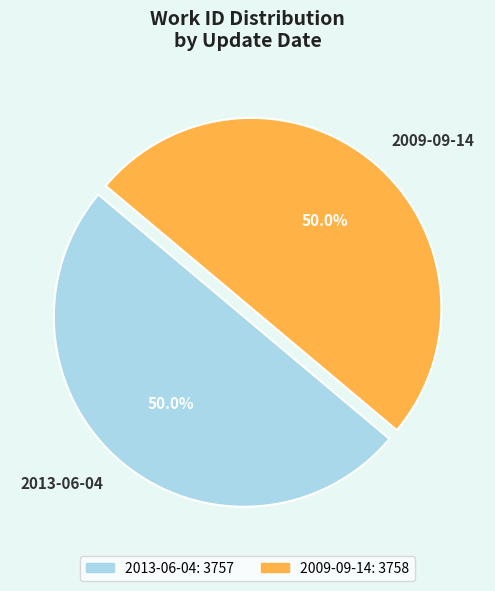

Is the sum of 2009-09-14 and 2013-06-04 greater than half?

Yes